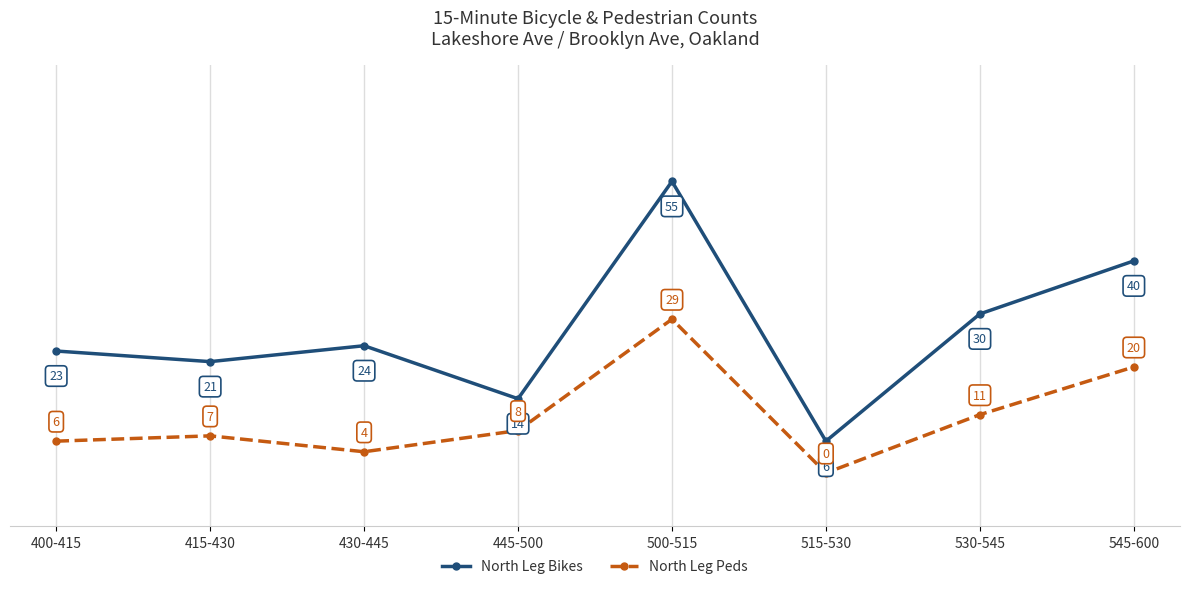

What is the label of the 7th point from the left?

530-545